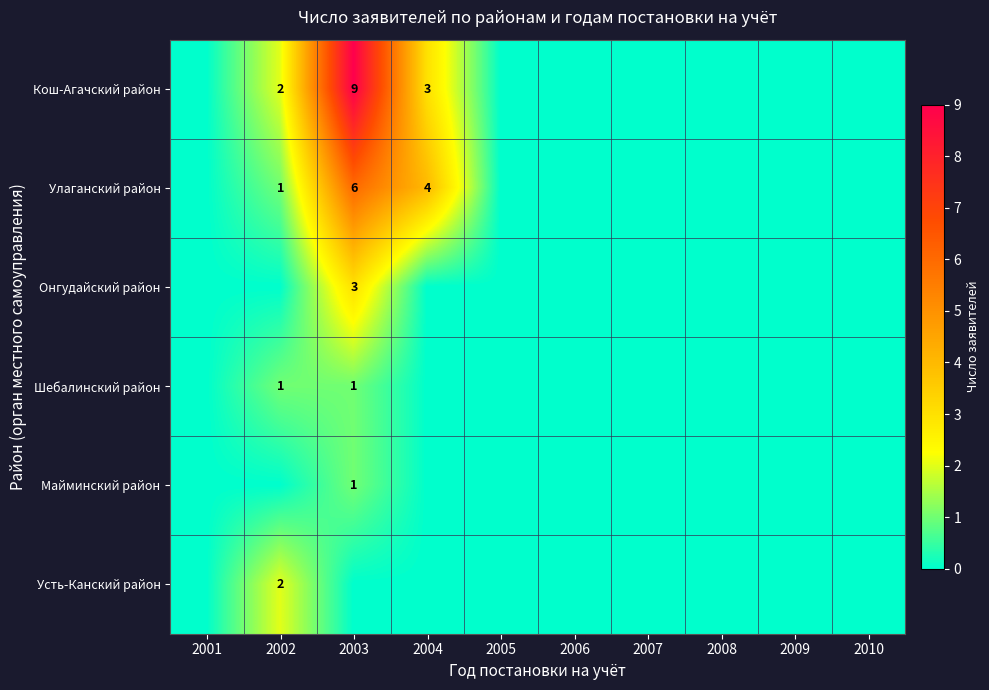

How many series are shown in this chart?

6